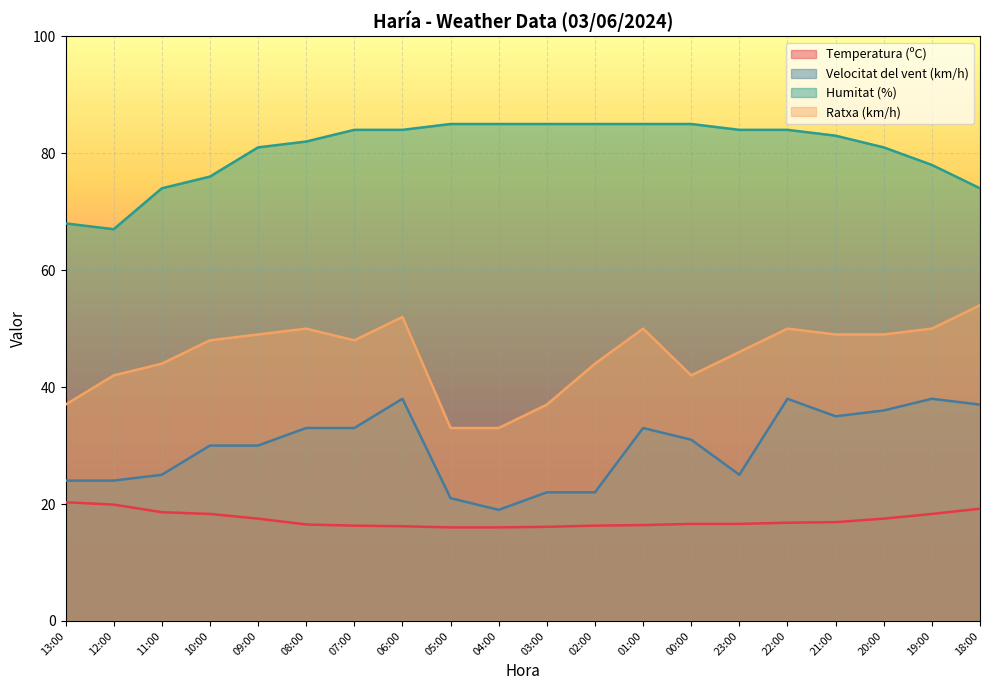

How many categories are shown in the chart?

20